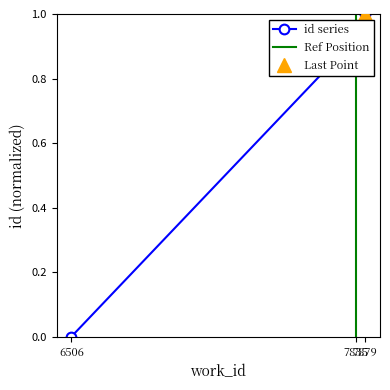

Which has a higher value, 7835 or 7879?

7879